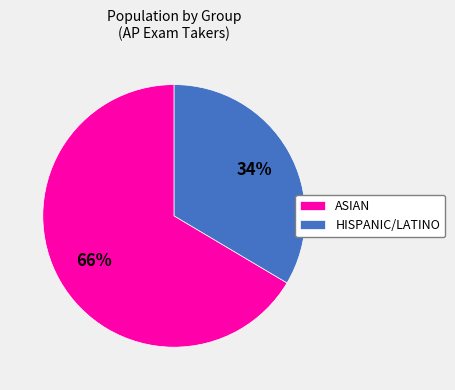

What is the largest slice in the pie chart?

ASIAN